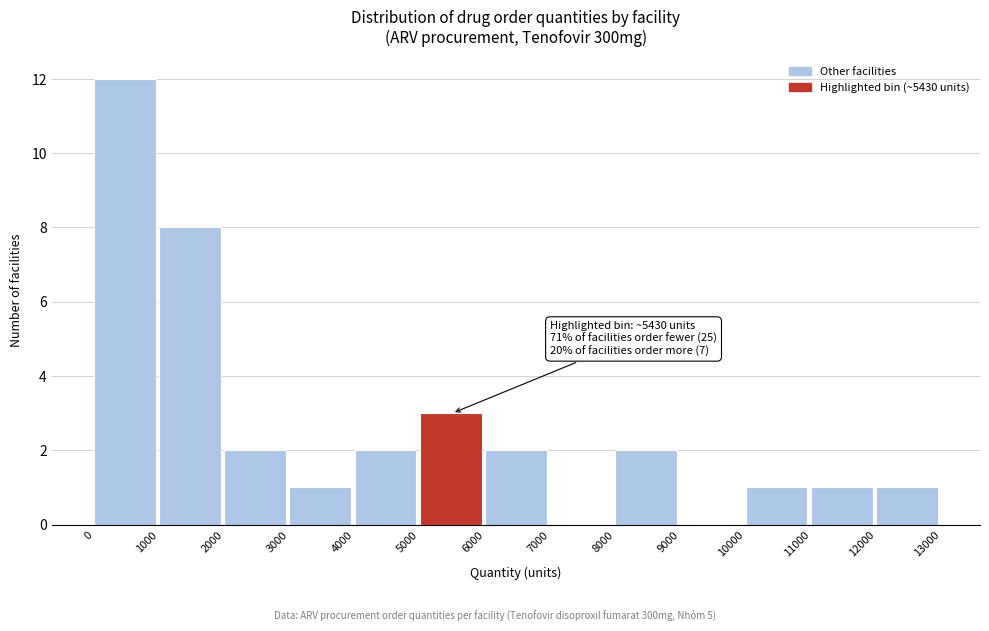

Over which range of the x-axis is the bar tallest?

0 to 1000